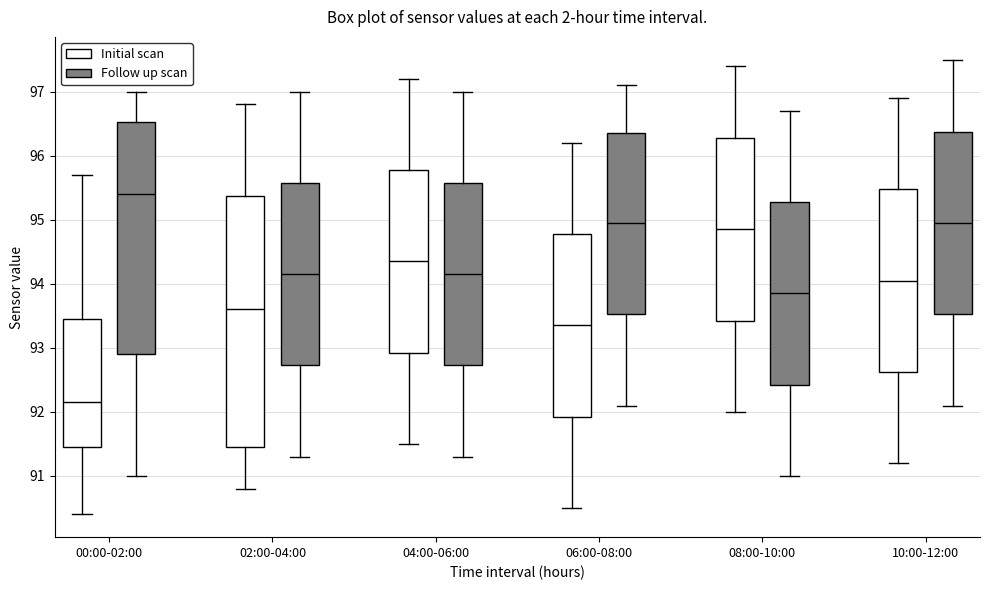

Reading left to right, transcribe this box plot: for each box, give where its median line is, the range the box spans, and where its two whiskers end, as read against the y-axis. The values are not printed on the chart, so give them approximately, as read against the axis.

00:00-02:00 (Initial scan): median 92.2, box 91.5 to 93.5, whiskers 90.4 to 95.7
00:00-02:00 (Follow up scan): median 95.4, box 92.9 to 96.5, whiskers 91.0 to 97.0
02:00-04:00 (Initial scan): median 93.6, box 91.5 to 95.4, whiskers 90.8 to 96.8
02:00-04:00 (Follow up scan): median 94.2, box 92.7 to 95.6, whiskers 91.3 to 97.0
04:00-06:00 (Initial scan): median 94.4, box 92.9 to 95.8, whiskers 91.5 to 97.2
04:00-06:00 (Follow up scan): median 94.2, box 92.7 to 95.6, whiskers 91.3 to 97.0
06:00-08:00 (Initial scan): median 93.4, box 91.9 to 94.8, whiskers 90.5 to 96.2
06:00-08:00 (Follow up scan): median 95.0, box 93.5 to 96.4, whiskers 92.1 to 97.1
08:00-10:00 (Initial scan): median 94.9, box 93.4 to 96.3, whiskers 92.0 to 97.4
08:00-10:00 (Follow up scan): median 93.9, box 92.4 to 95.3, whiskers 91.0 to 96.7
10:00-12:00 (Initial scan): median 94.1, box 92.6 to 95.5, whiskers 91.2 to 96.9
10:00-12:00 (Follow up scan): median 95.0, box 93.5 to 96.4, whiskers 92.1 to 97.5